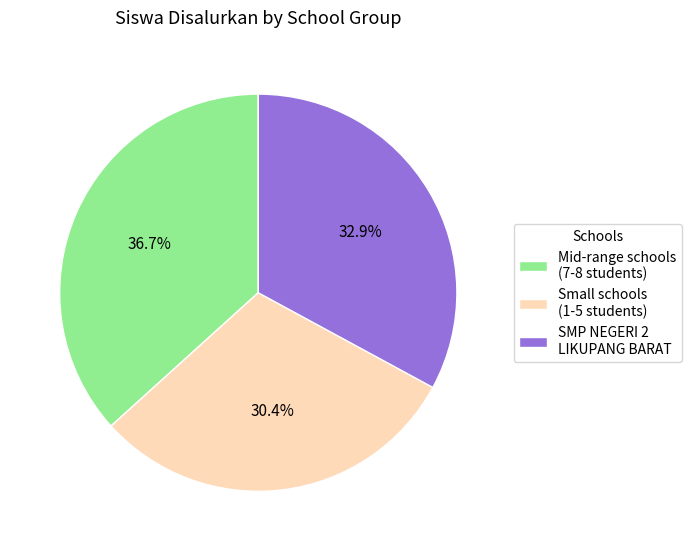

Which has a higher value, Small schools (1-5 students) or SMP NEGERI 2 LIKUPANG BARAT?

SMP NEGERI 2 LIKUPANG BARAT